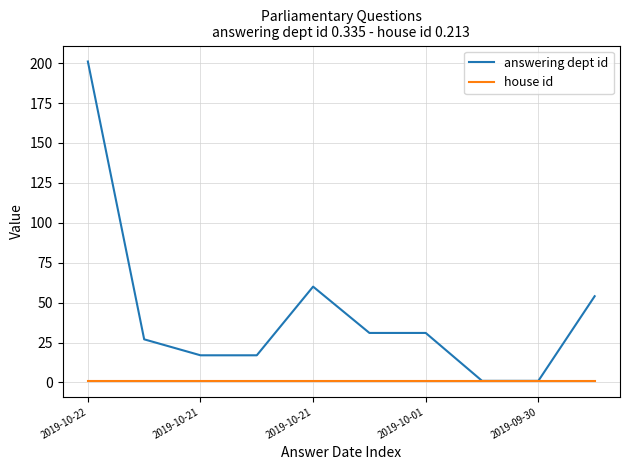

What is the lowest value of the house id series?

1